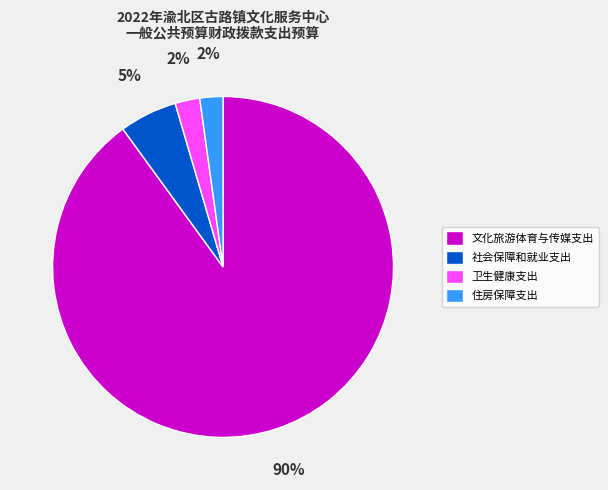

The 文化旅游体育与传媒支出 slice represents 90% of the pie. True or false?

True